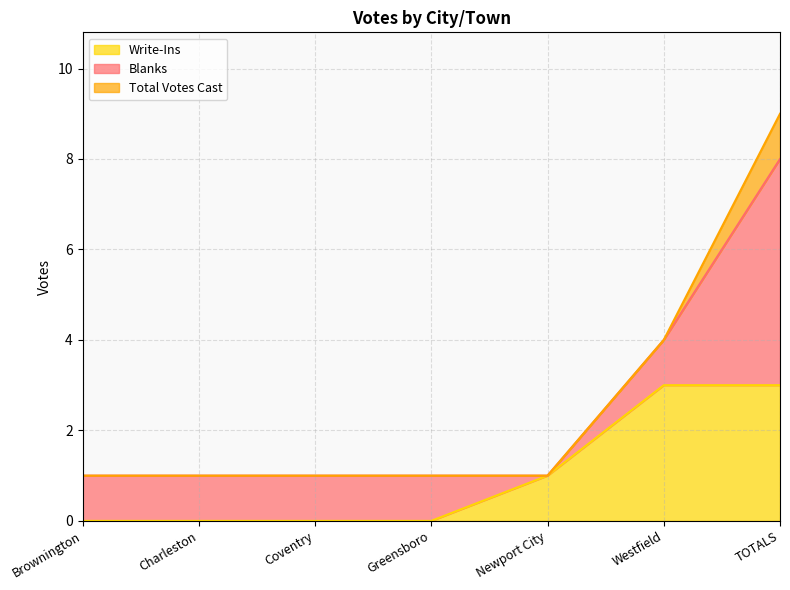

At how many categories does at least one series exceed 0?

7